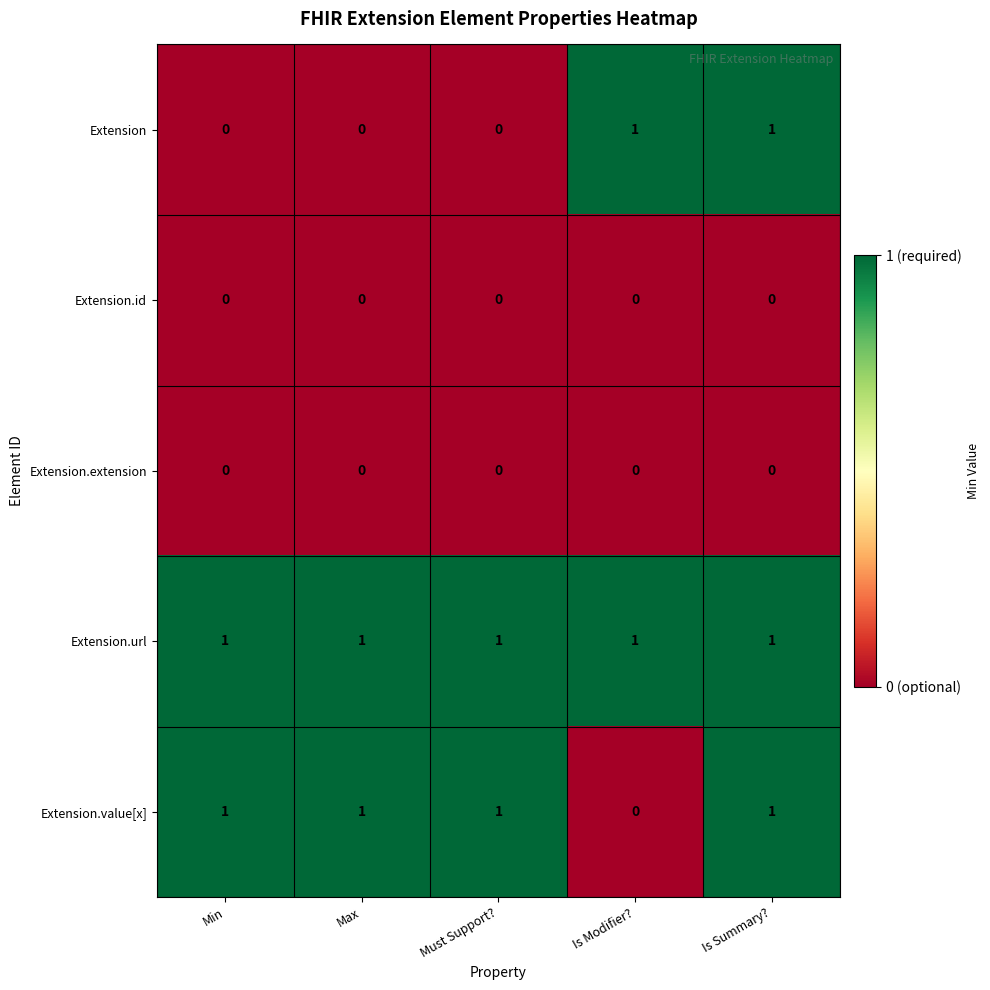

Reading left to right, list all the values displayed in this chart.

Extension: Min=0	Max=0	Must Support?=0	Is Modifier?=1	Is Summary?=1
Extension.id: Min=0	Max=0	Must Support?=0	Is Modifier?=0	Is Summary?=0
Extension.extension: Min=0	Max=0	Must Support?=0	Is Modifier?=0	Is Summary?=0
Extension.url: Min=1	Max=1	Must Support?=1	Is Modifier?=1	Is Summary?=1
Extension.value[x]: Min=1	Max=1	Must Support?=1	Is Modifier?=0	Is Summary?=1